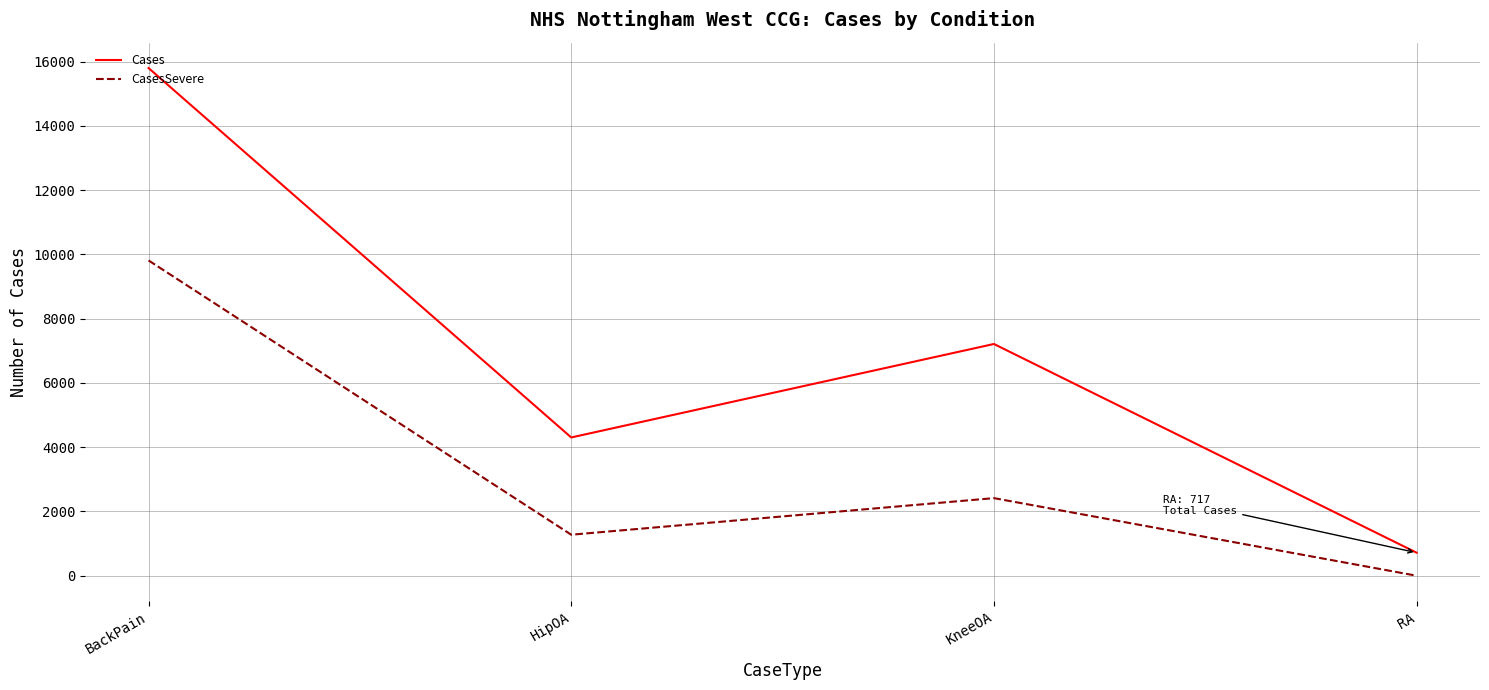

How many series are shown in this chart?

2